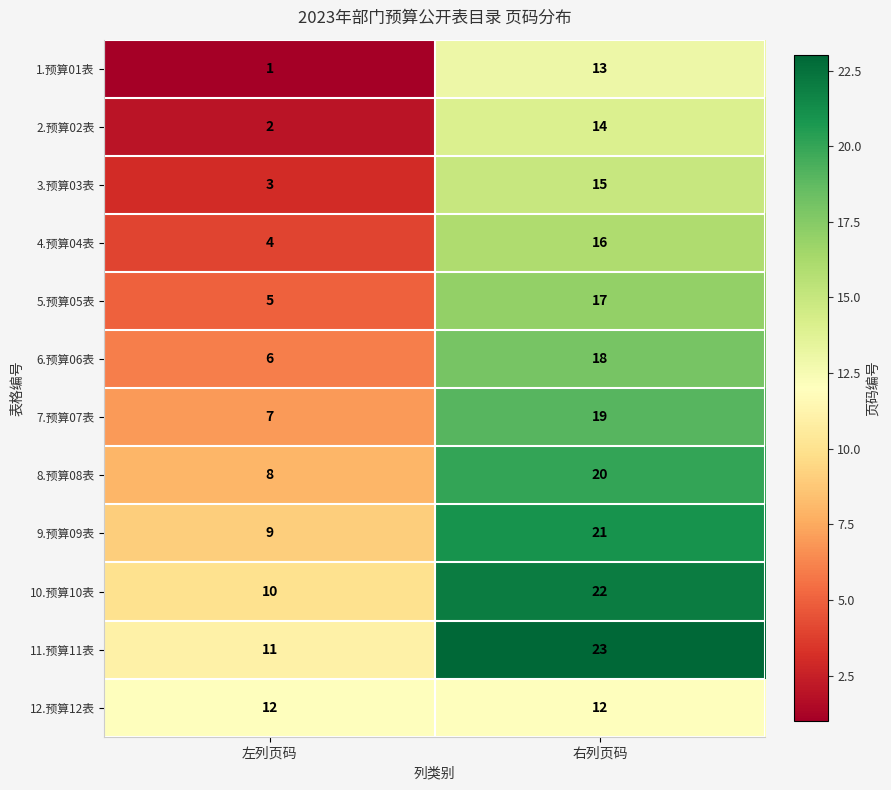

The value of 2.预算02表 at 左列页码 is 3. True or false?

False